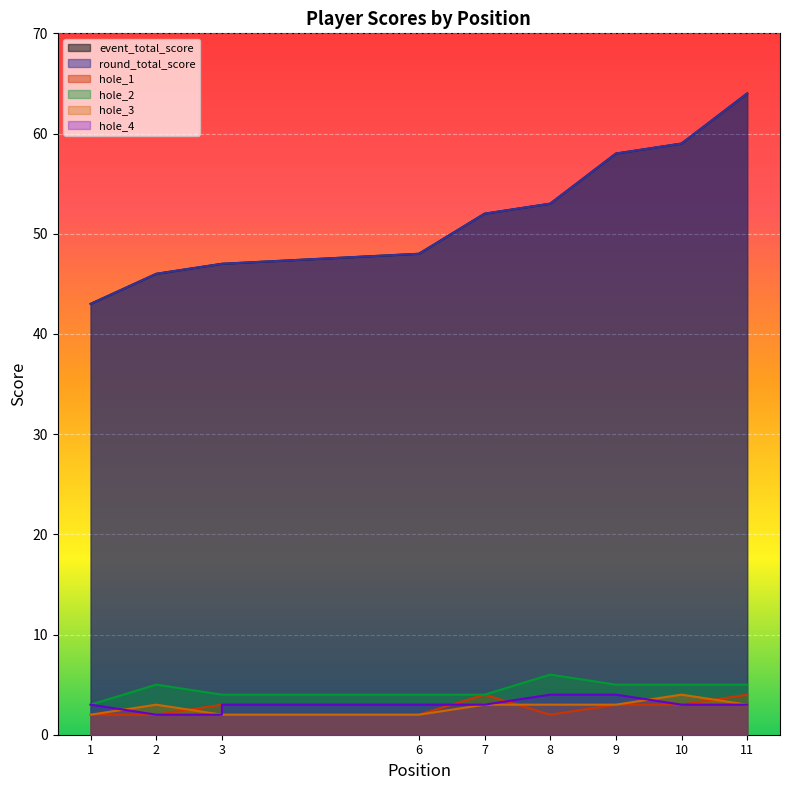

At which category does hole_1 reach its first local peak?

7